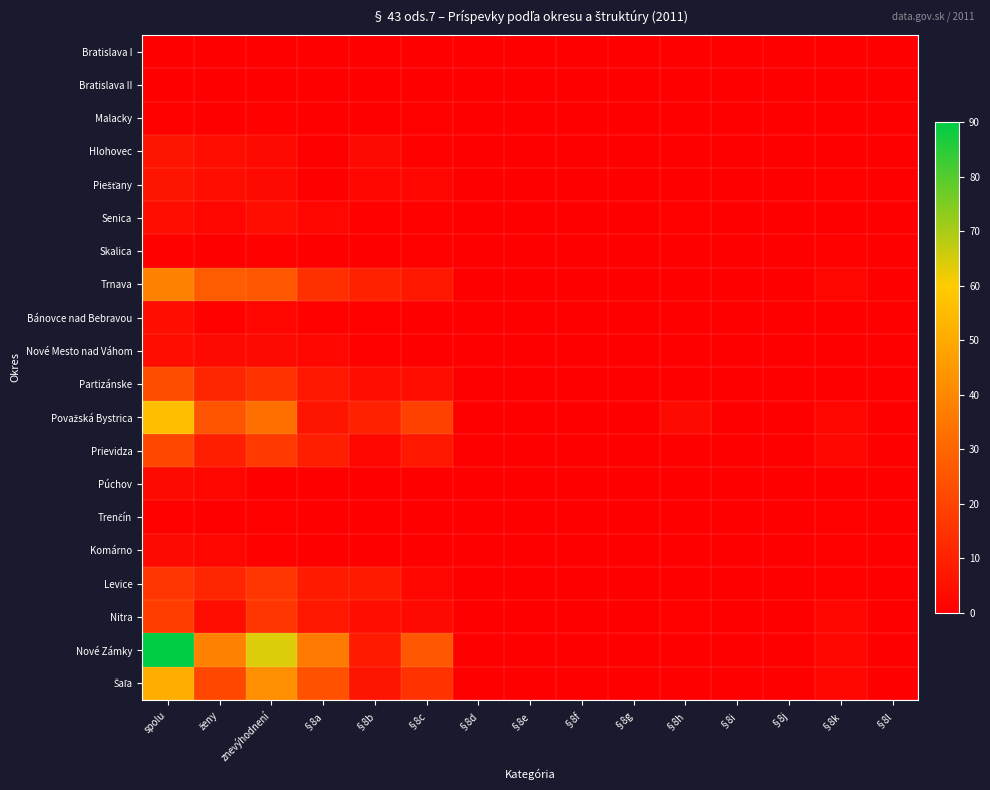

At §8e, list the series in order from largest to smallest.

Bratislava I, Bratislava II, Malacky, Hlohovec, Piešťany, Senica, Skalica, Trnava, Bánovce nad Bebravou, Nové Mesto nad Váhom, Partizánske, Považská Bystrica, Prievidza, Púchov, Trenčín, Komárno, Levice, Nitra, Nové Zámky, Šaľa